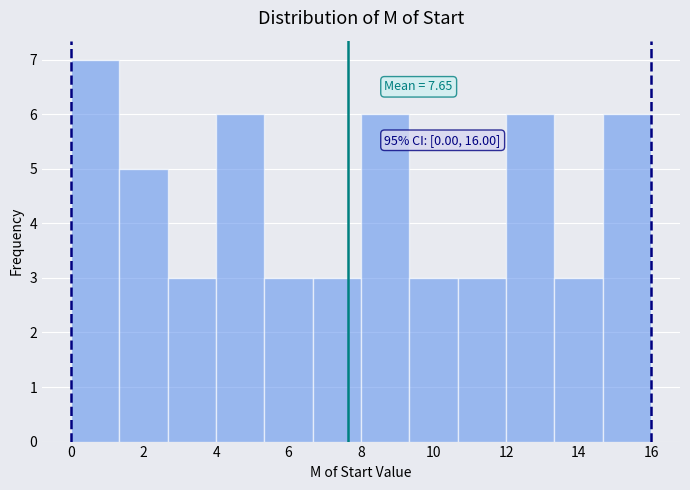

Over which range of the x-axis is the bar tallest?

0.0 to 1.4